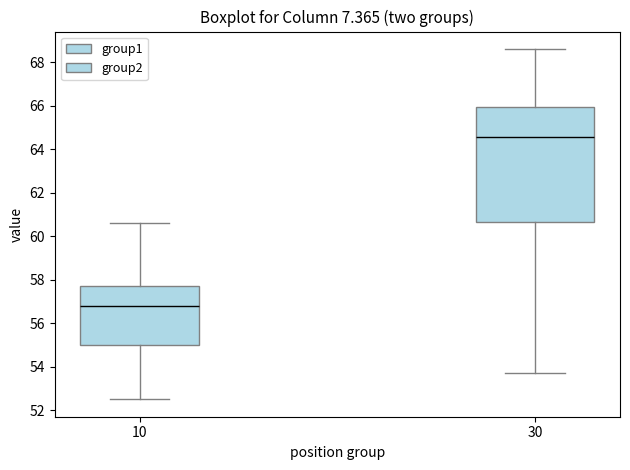

Which box is the tallest, from its lower edge to its upper edge?

30